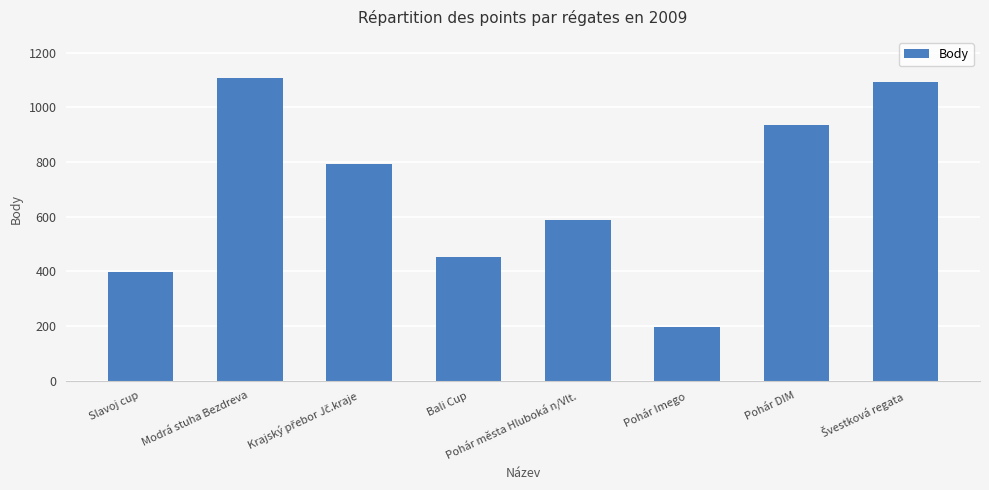

What is the difference between the second highest and second lowest values?

697